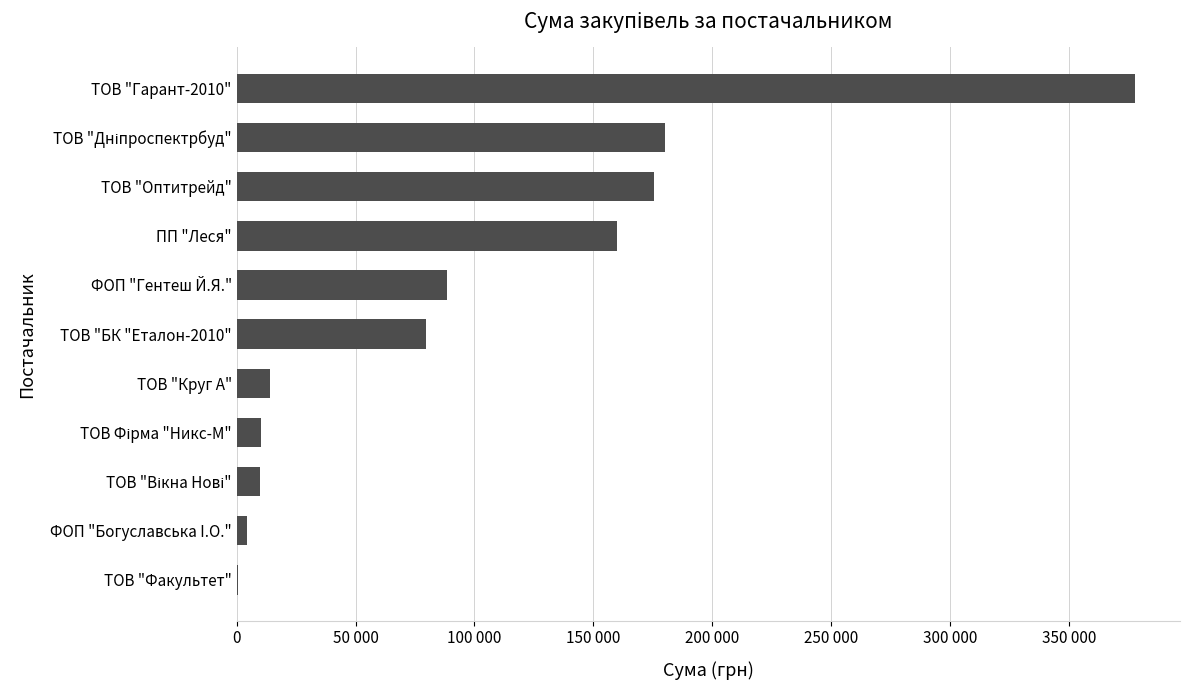

Which category has the highest value across all series?

ТОВ "Гарант-2010"